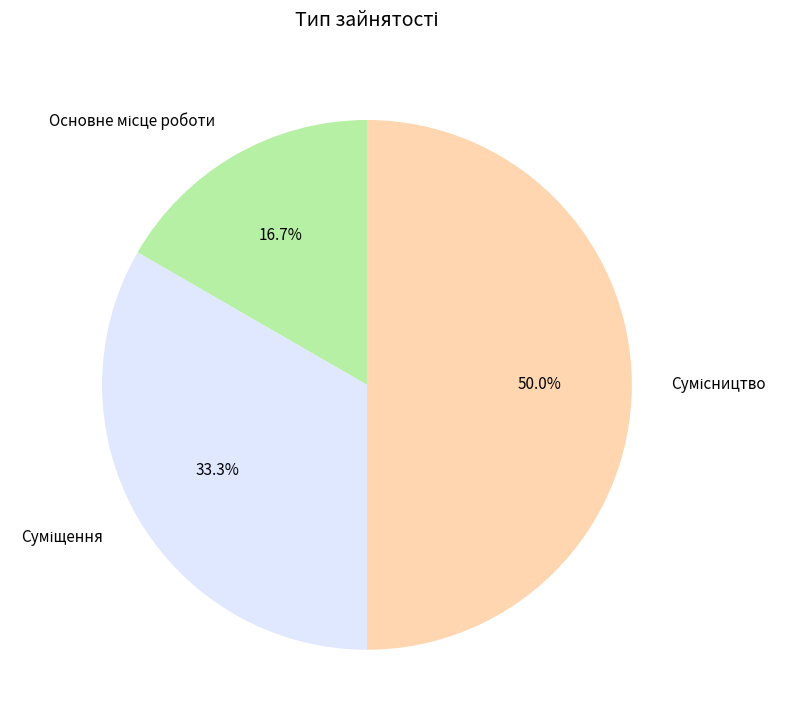

What portion of the pie excludes Основне місце роботи?

83.3%